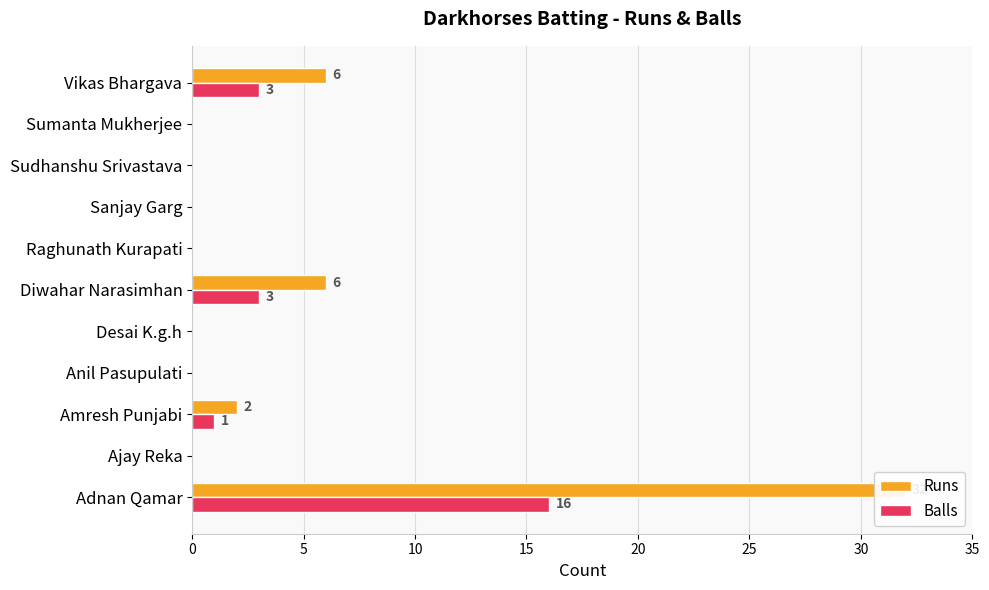

True or false: Balls has a value of 0 at 30.

True